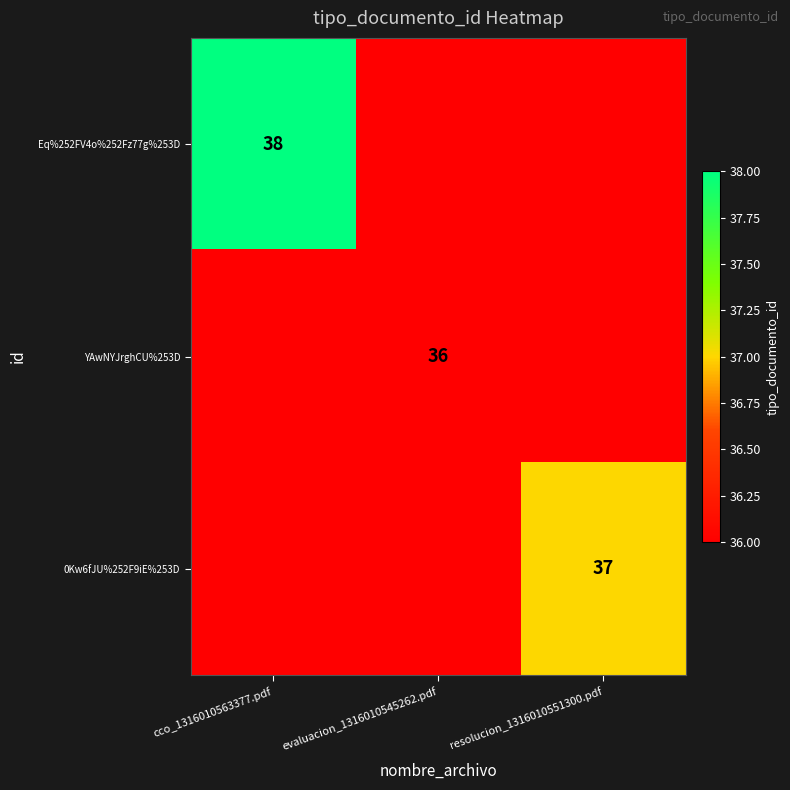

At how many categories does at least one series exceed 37?

1